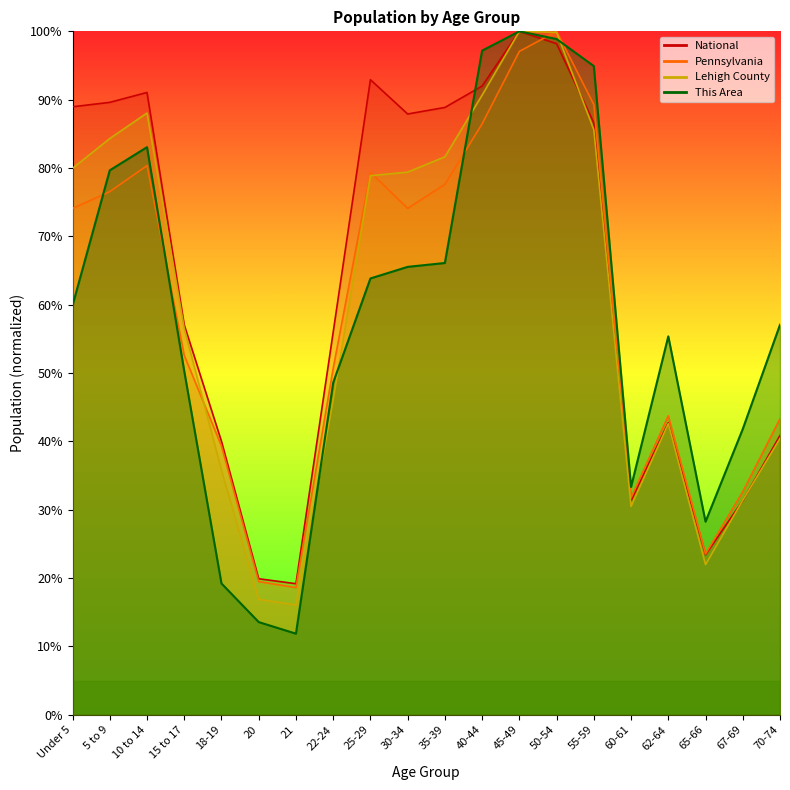

True or false: National has more than 1 interior local peaks.

True